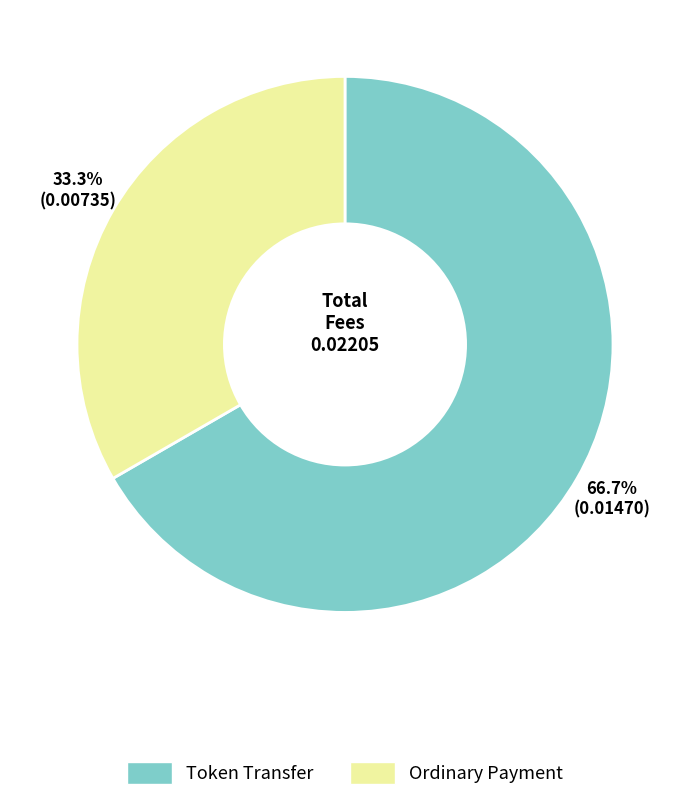

Is there any slice that represents more than half of the pie?

Yes